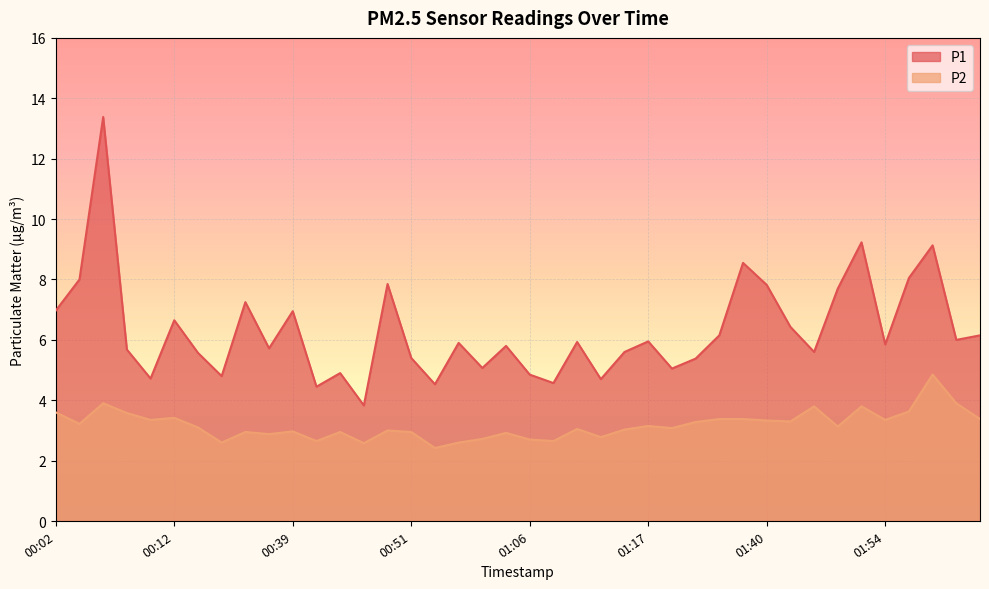

Reading right to left, transcribe all the data shown in this chart.

P1: 6.2	6.0	9.1	8.1	5.8	9.2	7.7	5.6	6.4	7.8	8.6	6.2	5.4	5.0	6.0	5.6	4.7	5.9	4.6	4.8	5.8	5.1	5.9	4.5	5.4	7.8	3.8	4.9	4.5	7.0	5.7	7.2	4.8	5.6	6.7	4.7	5.7	13.4	8.0	7.0
P2: 3.4	3.9	4.8	3.6	3.4	3.8	3.1	3.8	3.3	3.3	3.4	3.4	3.3	3.1	3.1	3.0	2.8	3.0	2.6	2.7	2.9	2.7	2.6	2.4	3.0	3.0	2.6	3.0	2.6	3.0	2.9	3.0	2.6	3.1	3.4	3.4	3.6	3.9	3.2	3.6